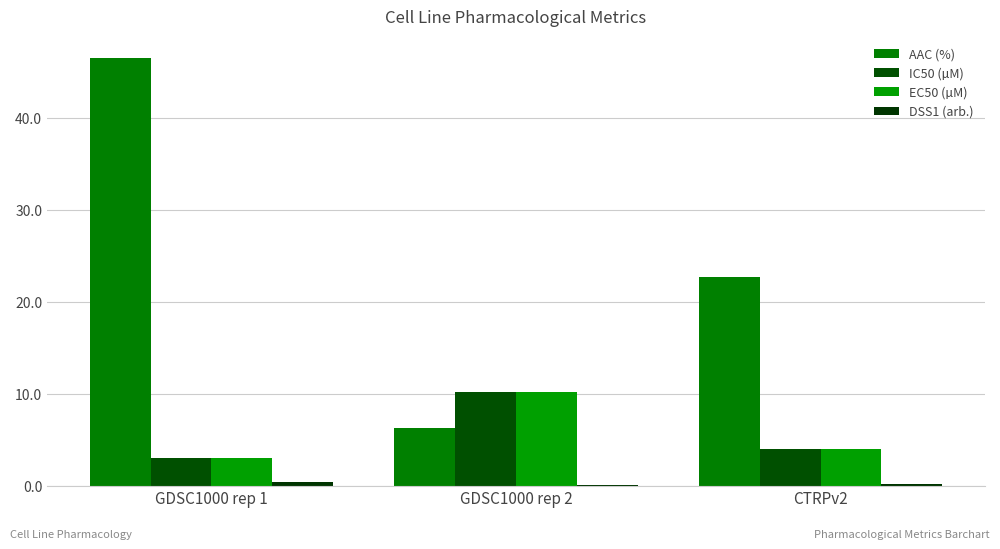

How many distinct data groups are displayed?

4